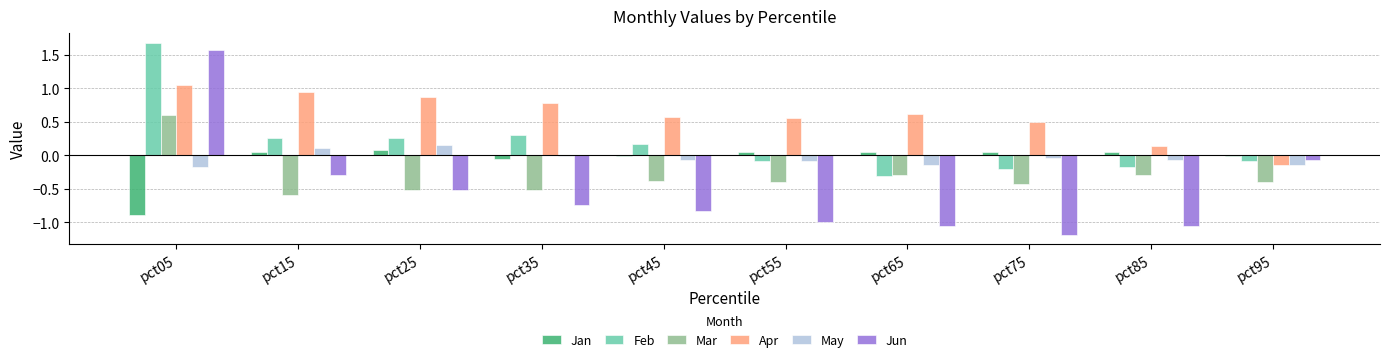

What is the maximum value shown in the chart?

1.7